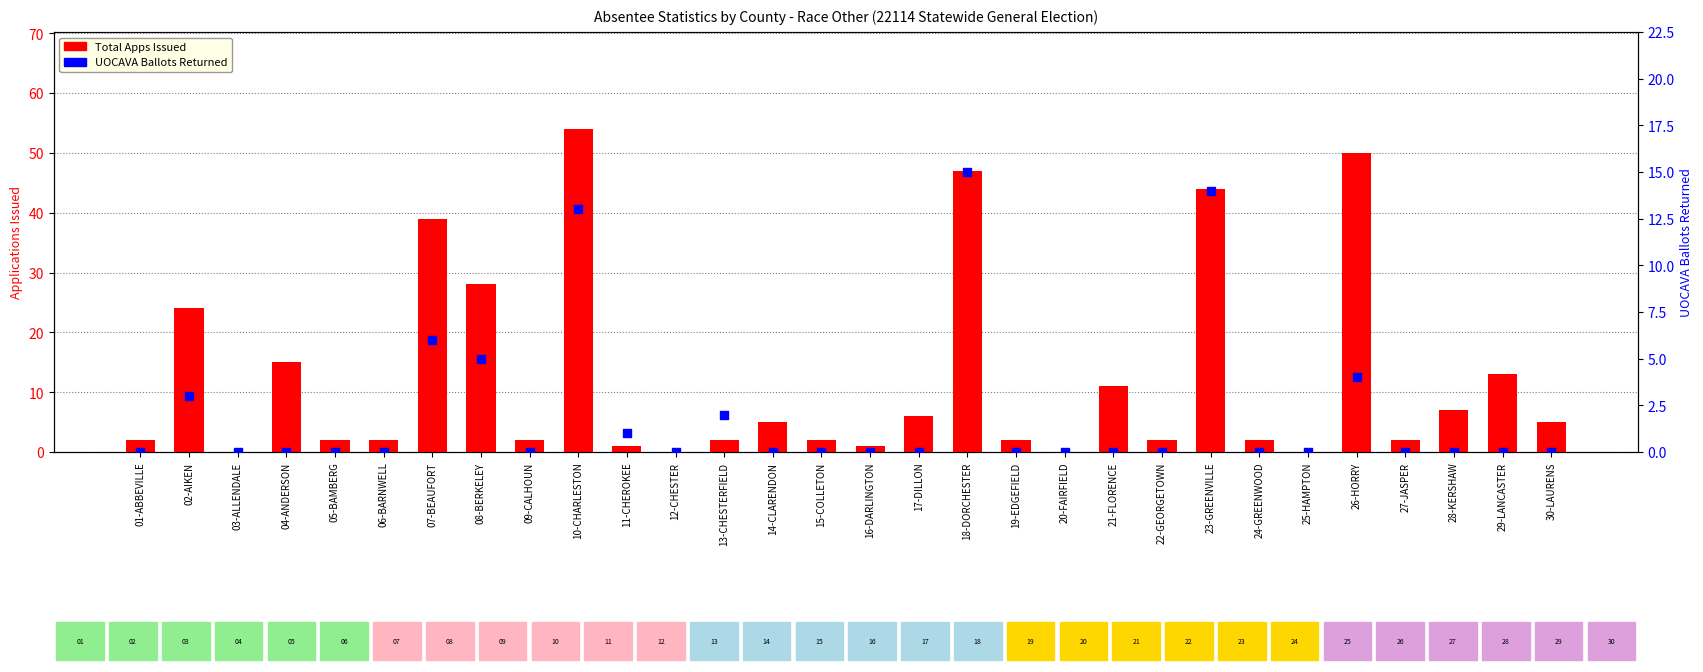

Which series contains the highest Y value?

Total Apps Issued